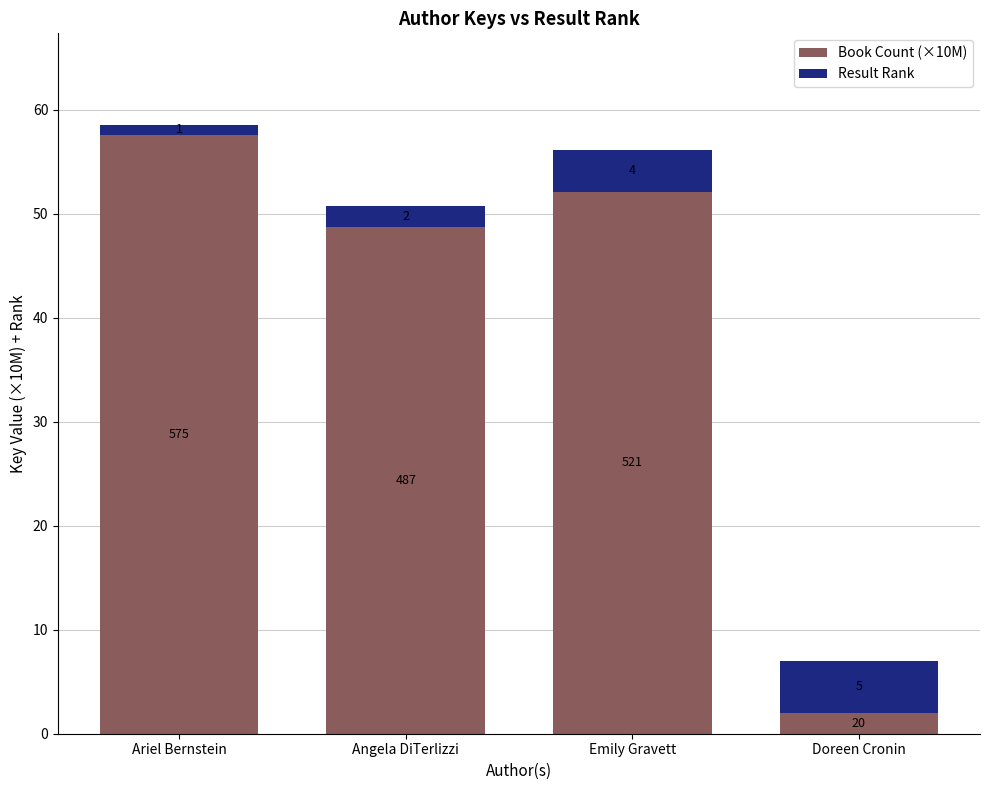

What is the average value of the Book Count (×10M) series?

40.1